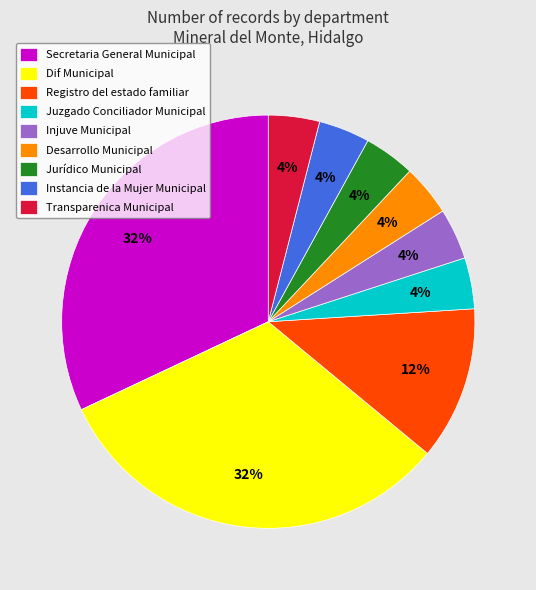

How many slices are in this pie chart?

9